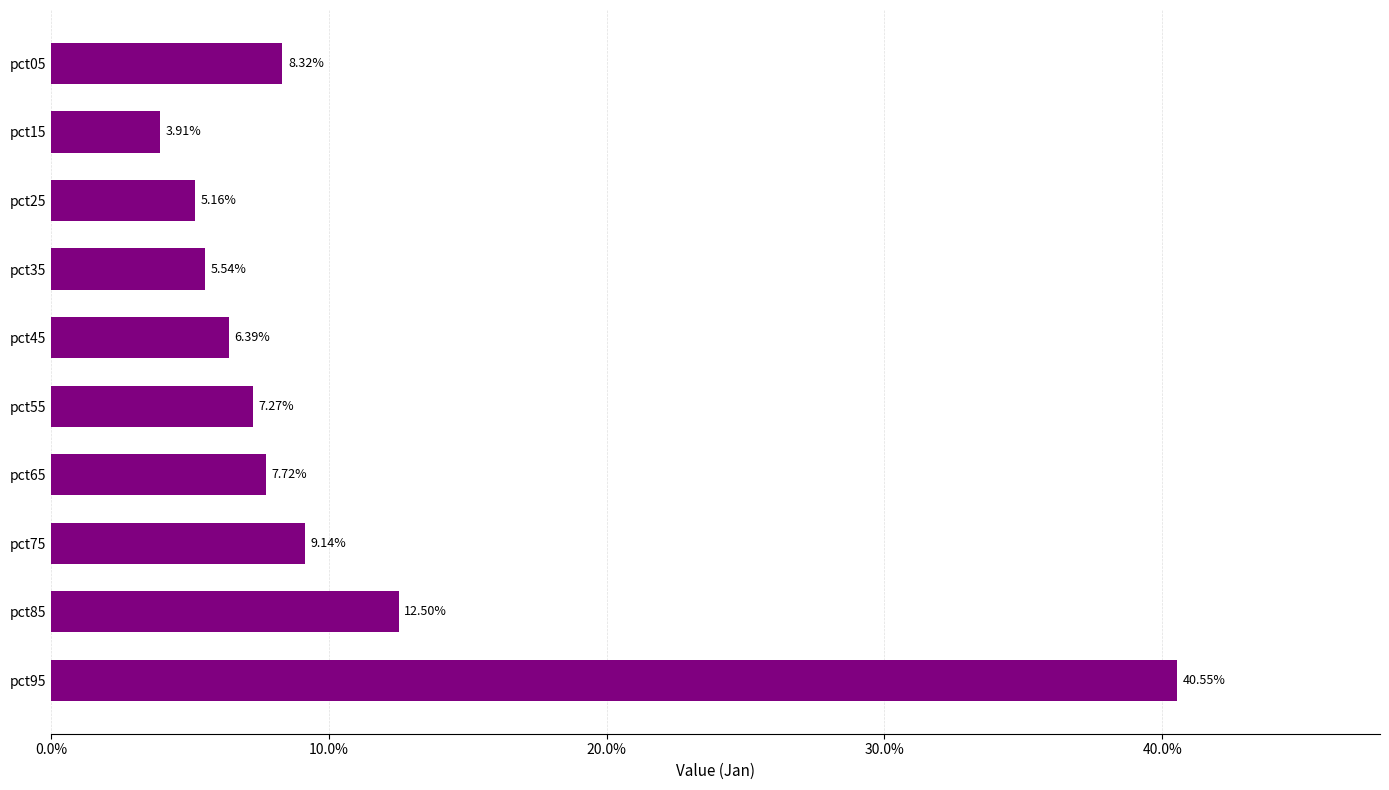

Does the chart contain any negative values?

No